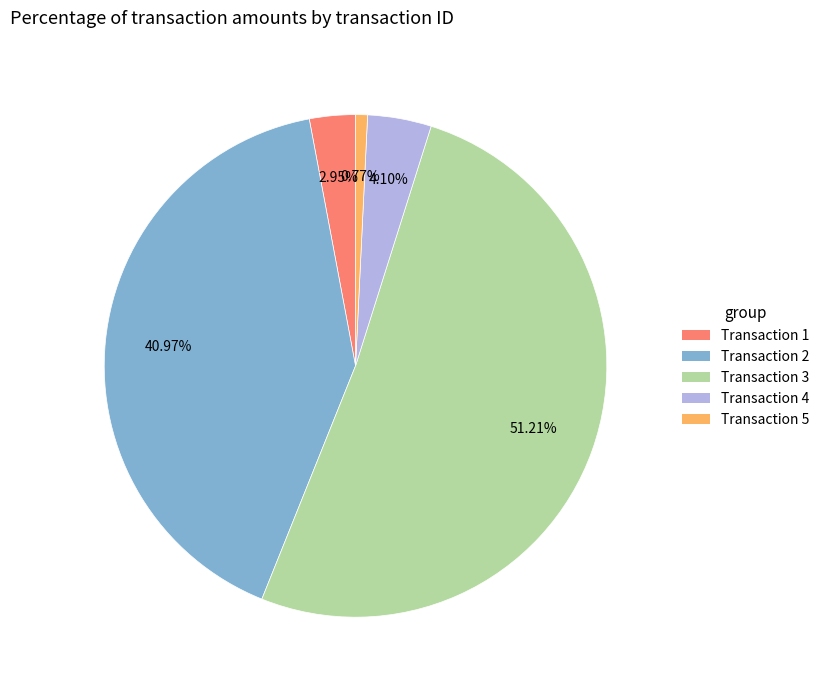

Rank the categories by value from lowest to highest.

Transaction 5, Transaction 1, Transaction 4, Transaction 2, Transaction 3